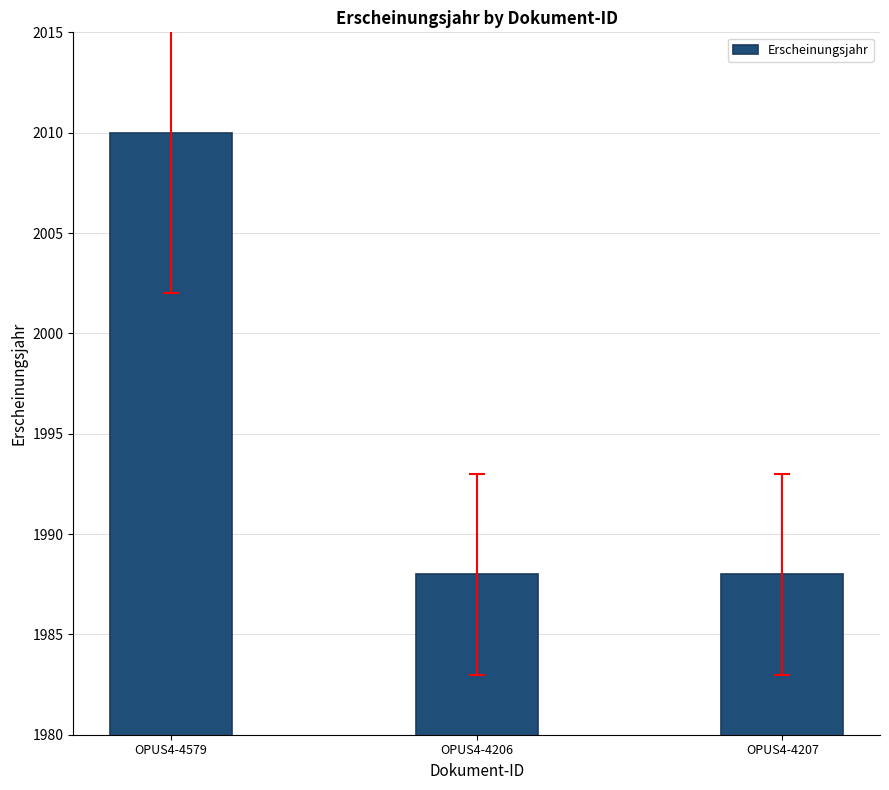

Is it true that the value at OPUS4-4207 is 3494?

False